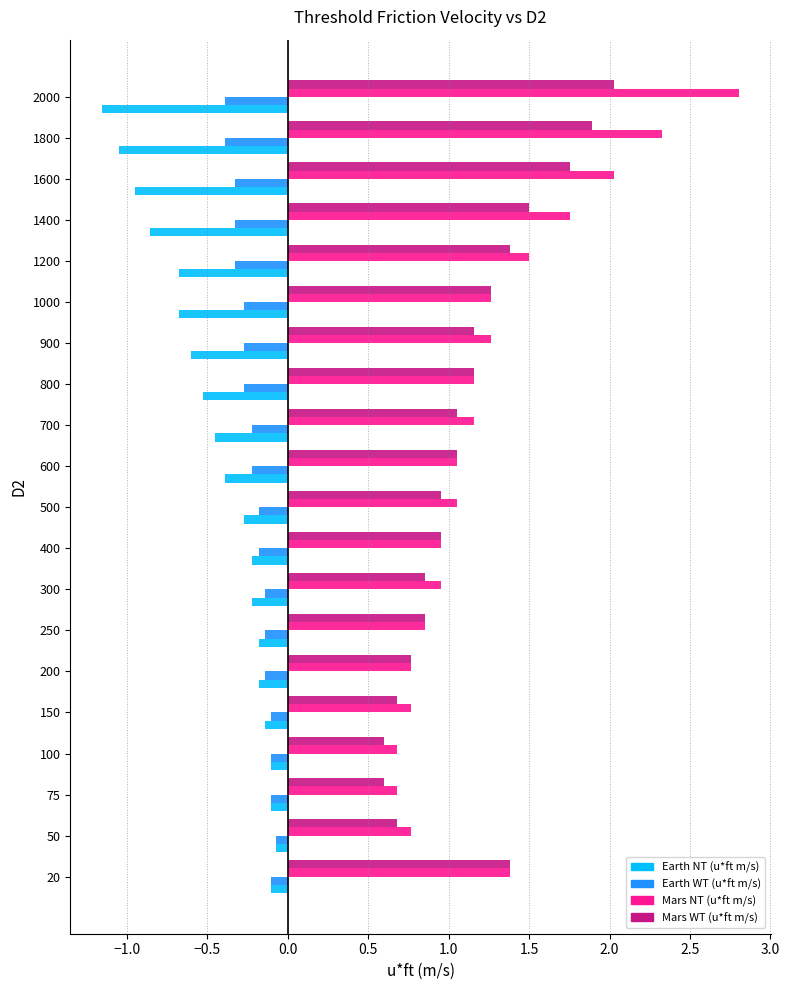

True or false: Earth WT (u*ft m/s) has a value of -0.1 at 20.

True